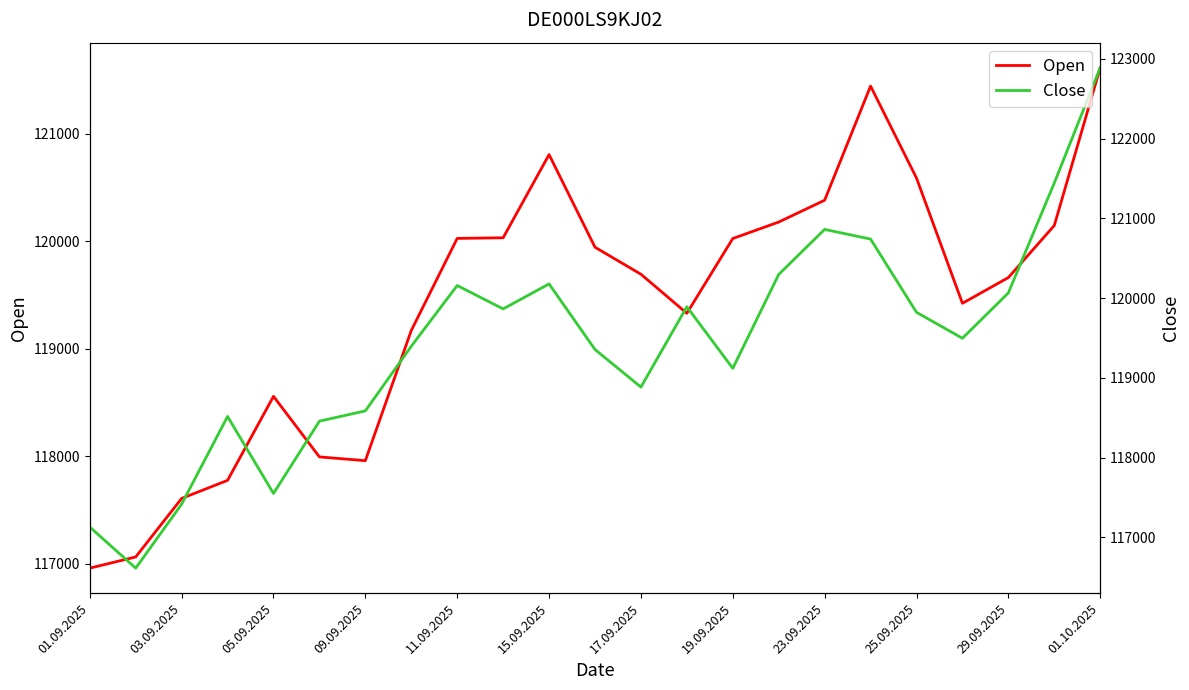

What is the average value of the Close series?

119424